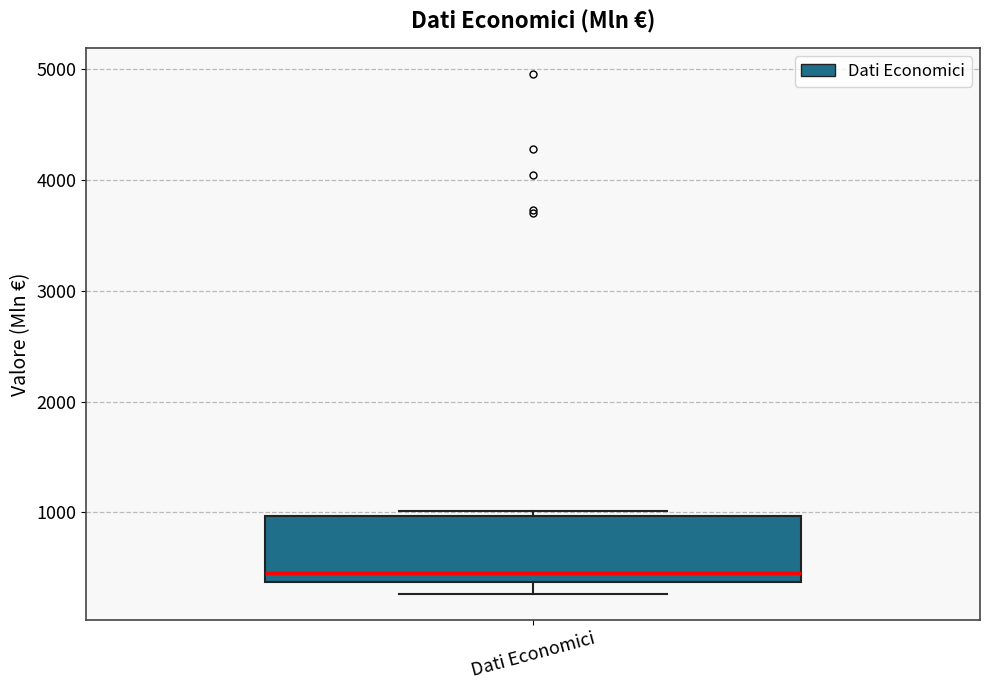

Transcribe this box plot: give where the median line is, the range the box spans, and where the two whiskers end, as read against the y-axis. The values are not printed on the chart, so give them approximately, as read against the axis.

median 500, box 400 to 1000, whiskers 300 to 1000 (just above the box's upper edge)